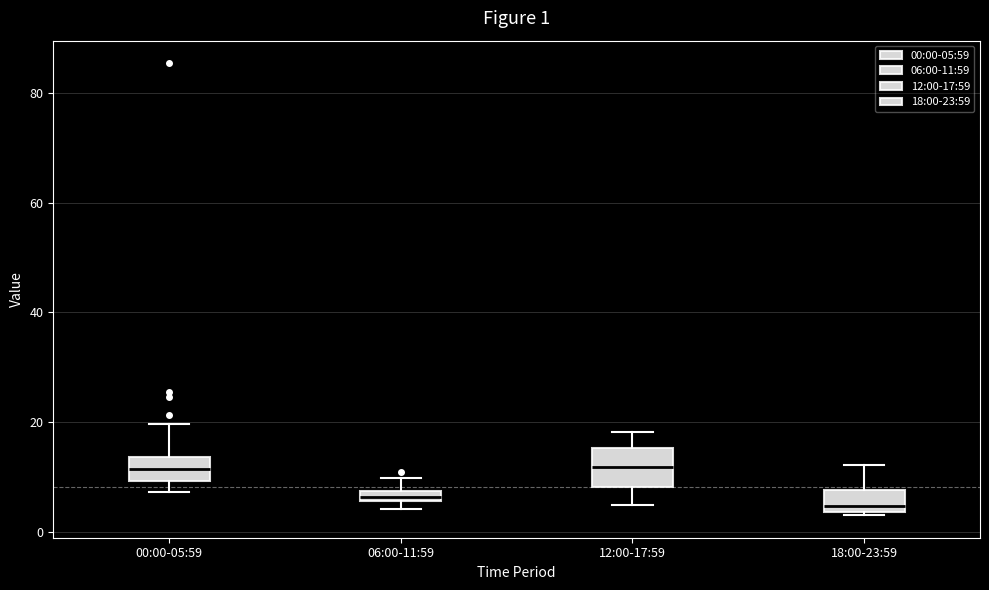

Comparing the boxes themselves (not the whiskers), which one is the tallest?

12:00-17:59